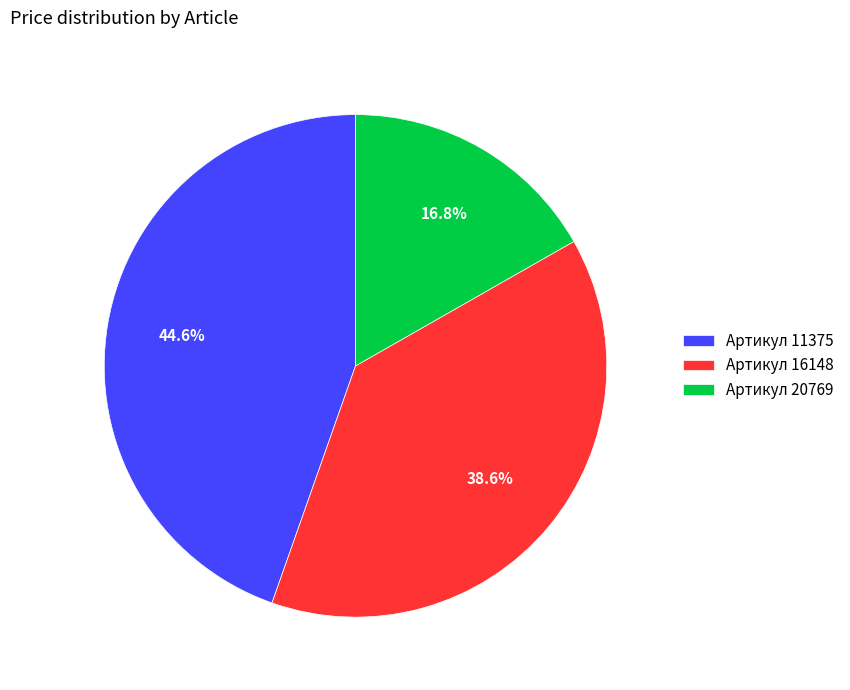

Is there any slice that represents more than half of the pie?

No